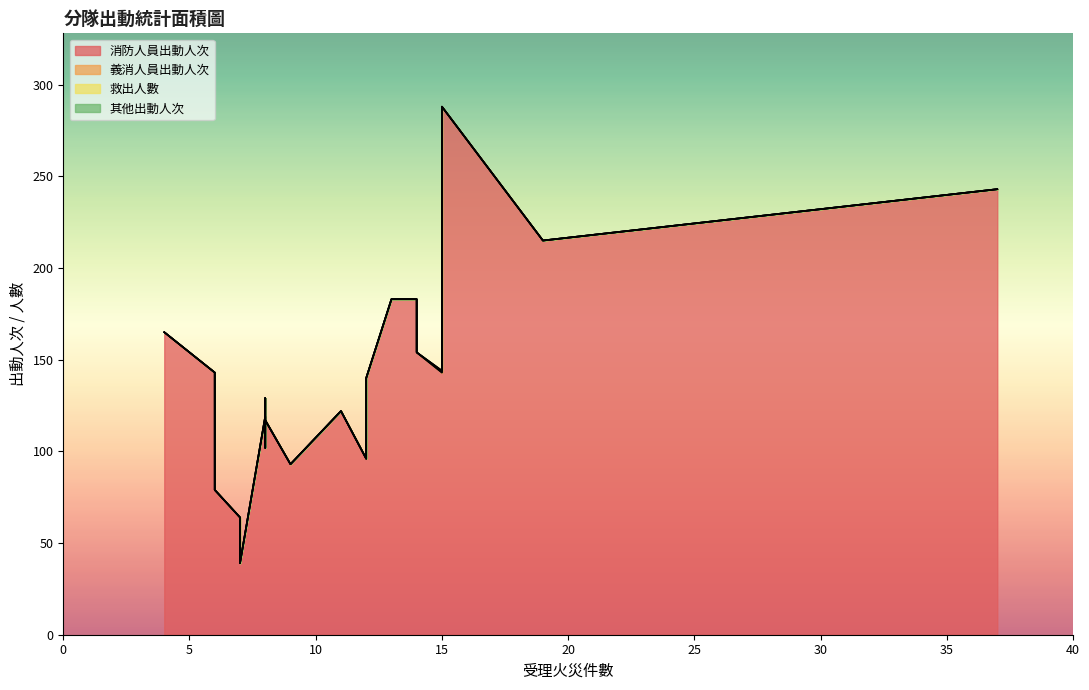

Which series has the widest spread of values?

消防人員出動人次